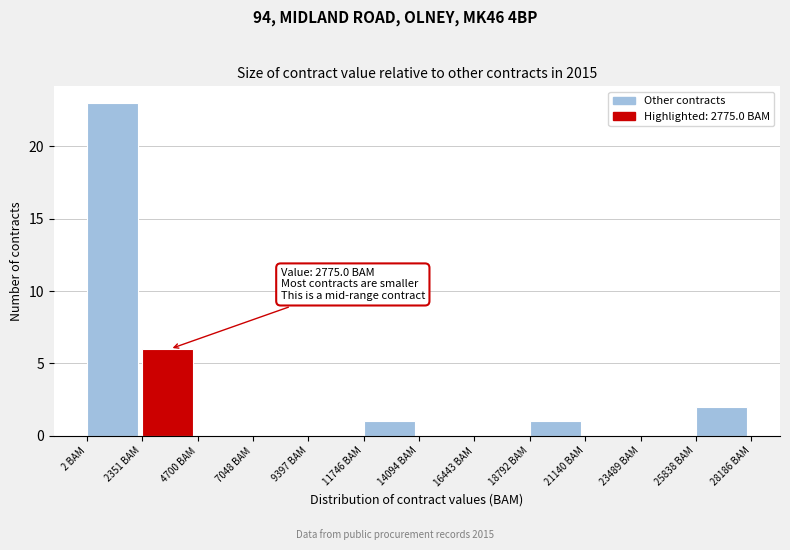

Over which range of the x-axis is the bar tallest?

0 to 2500